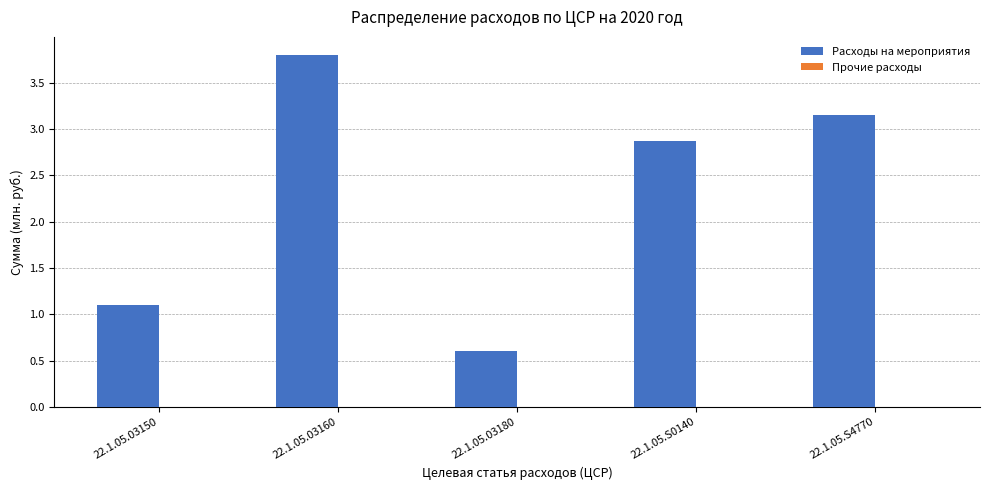

What is the minimum value shown in the chart?

0.6